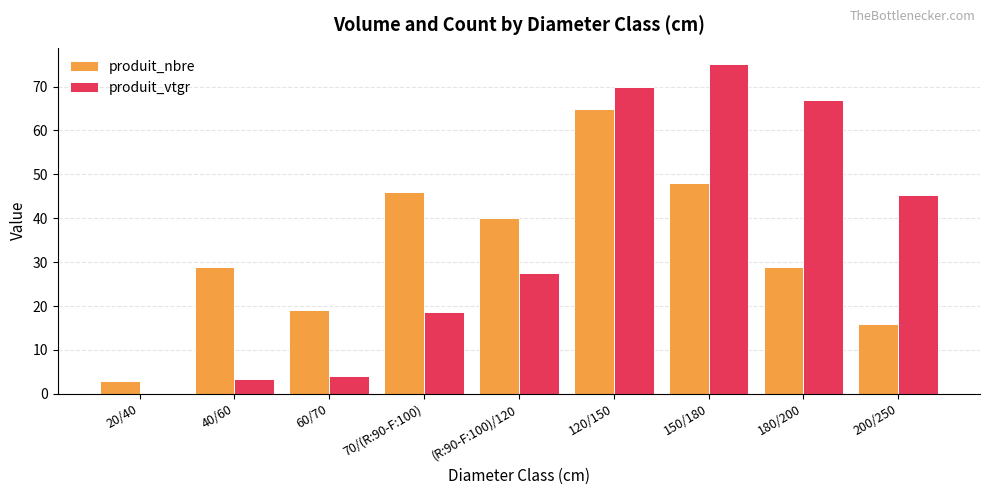

Which category has the highest value in the produit_nbre series?

120/150